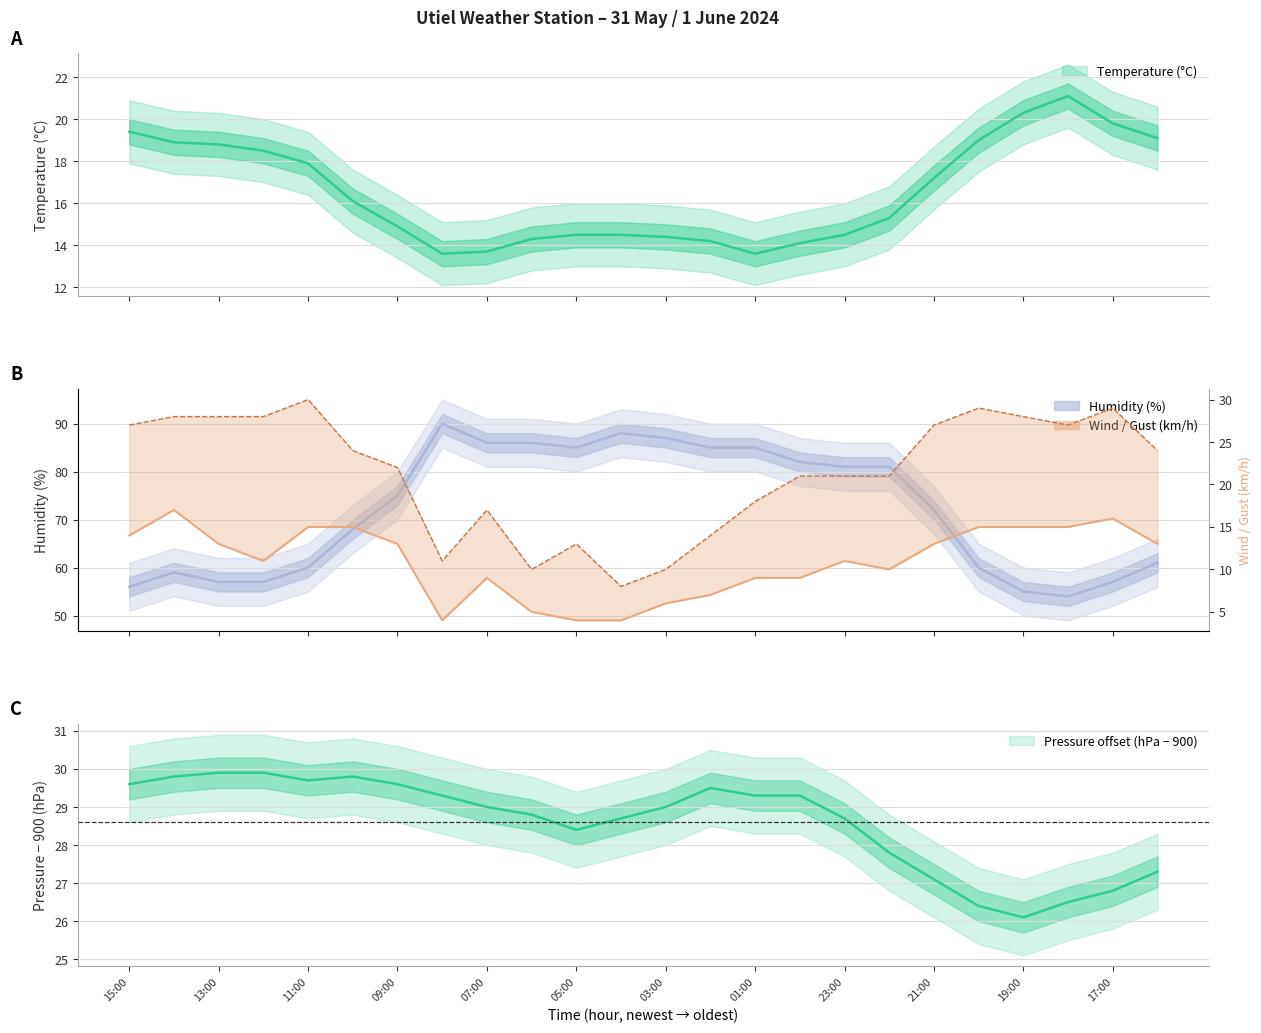

Is it true that Temperature (°C) equals 14.5 at 04:00?

True